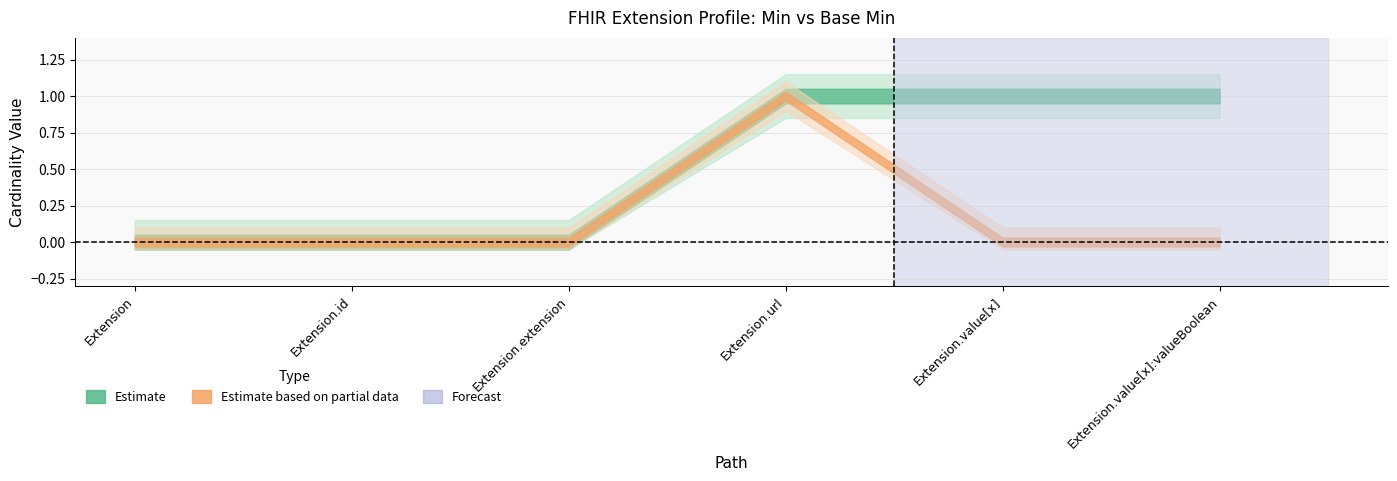

The Base Min series shows -1 at Extension.id. True or false?

False